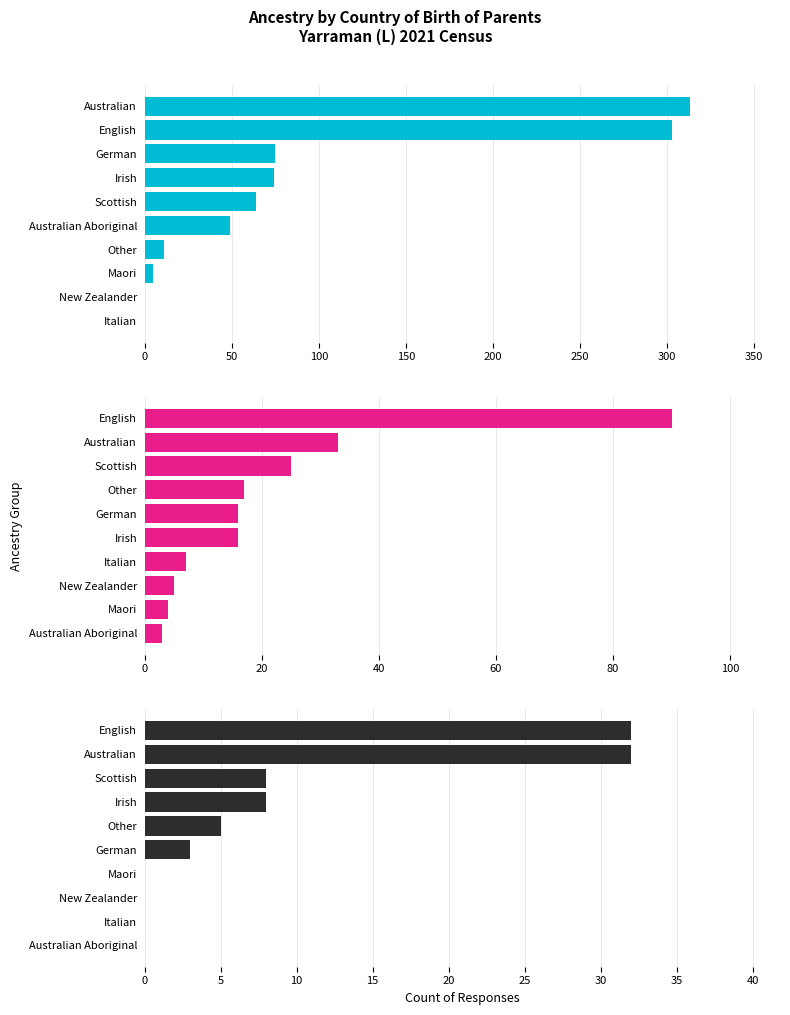

Which series has the largest range (max minus min)?

Both parents born in Australia